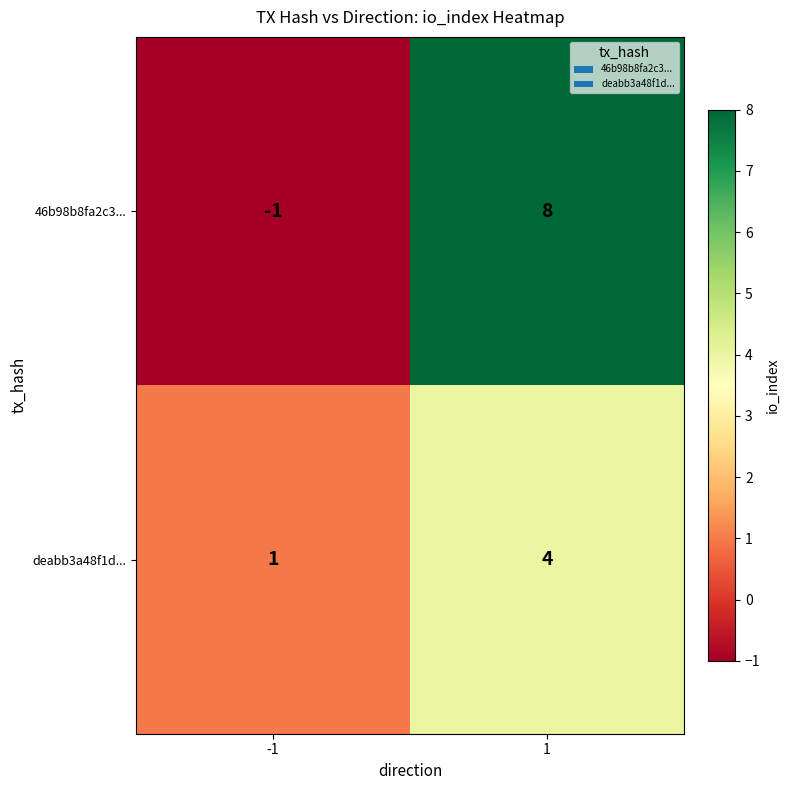

Rank the series by their average value, from lowest to highest.

deabb3a48f1d..., 46b98b8fa2c3...